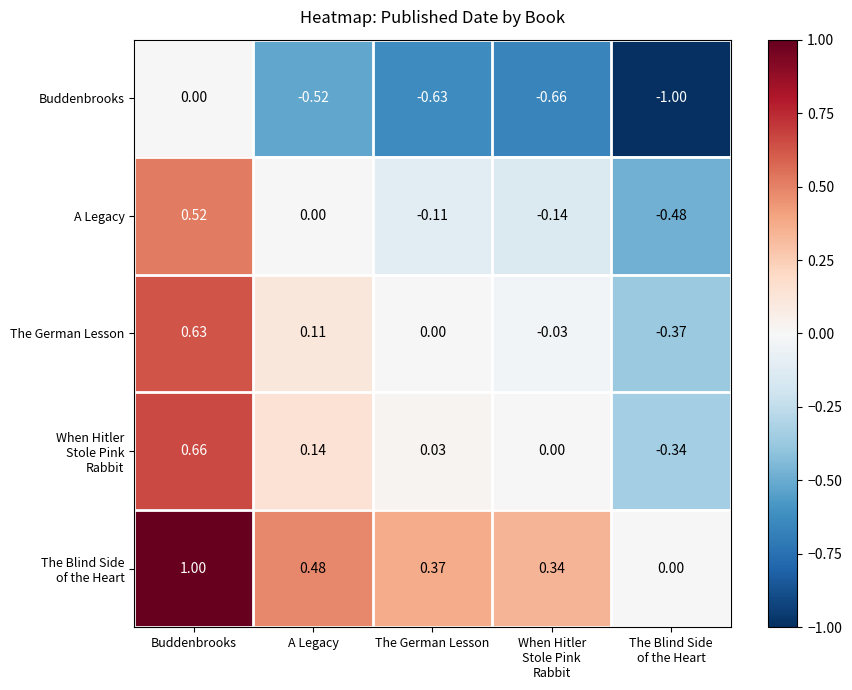

At which category is the sum across all series the highest?

Buddenbrooks